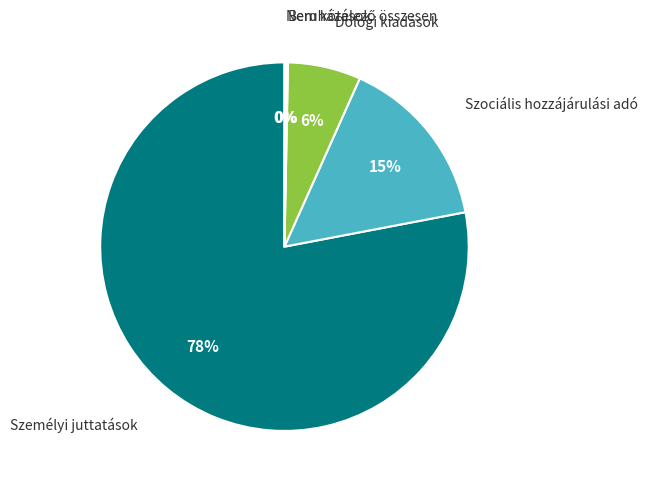

To the nearest percent, what is the average slice percentage?

20%